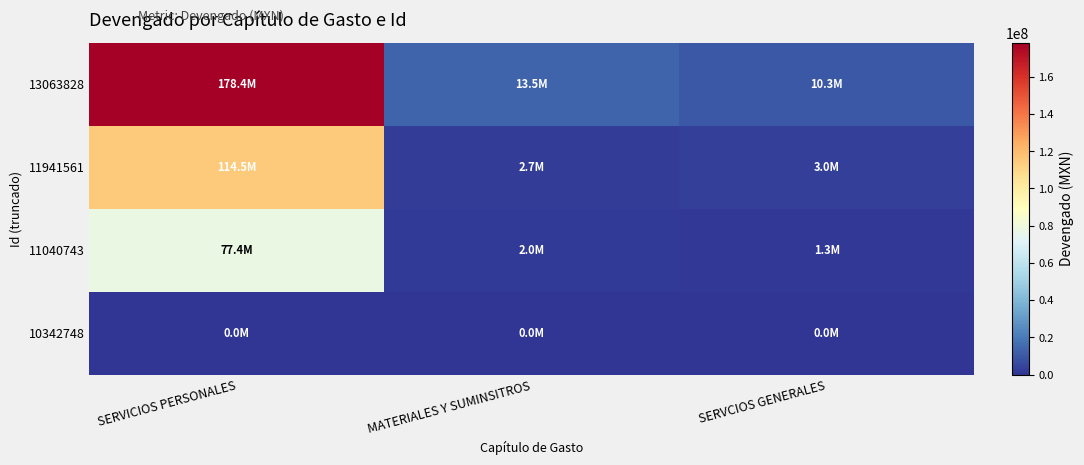

Which series has the widest spread of values?

13063828